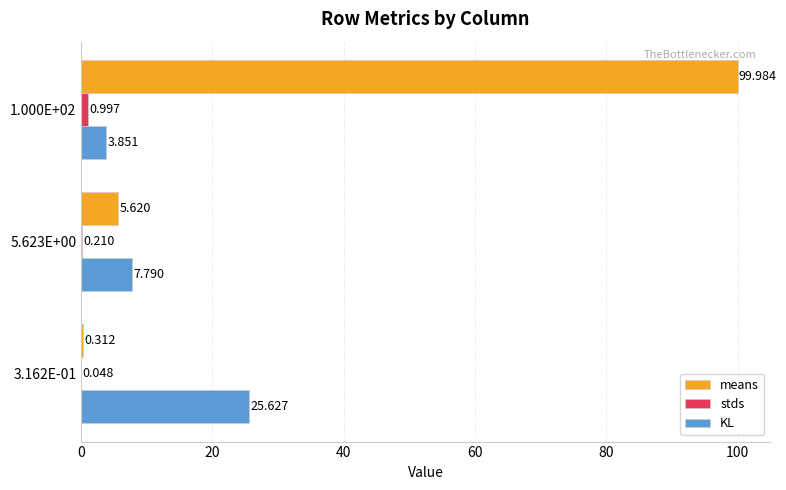

Which series has the largest total across all categories?

means